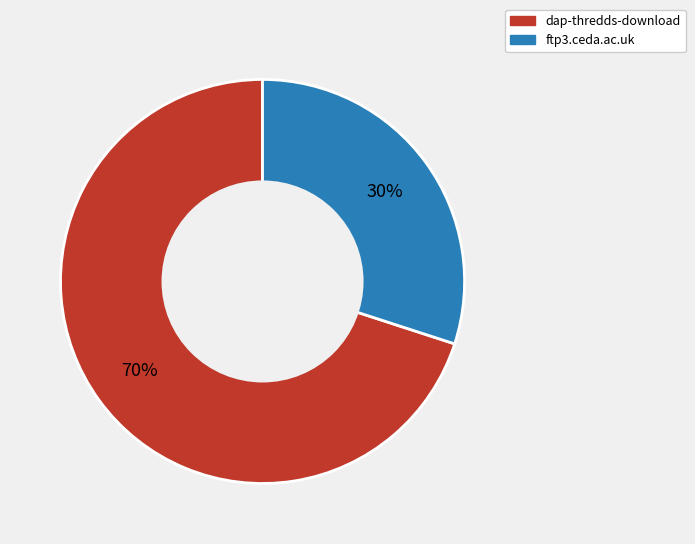

Which has a higher value, ftp3.ceda.ac.uk or dap-thredds-download?

dap-thredds-download